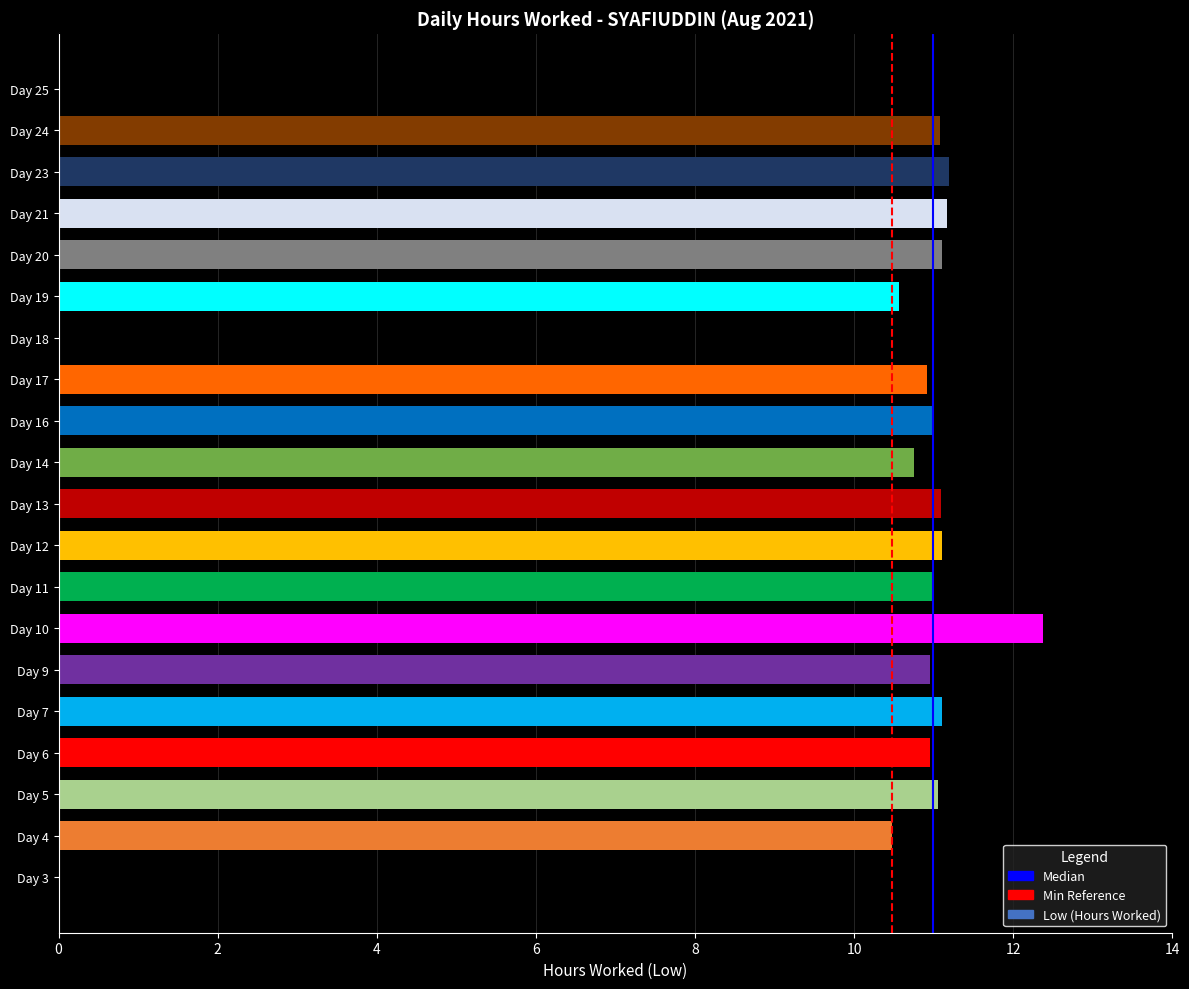

What is the sum of the values at Day 13 and Day 17?

22.0